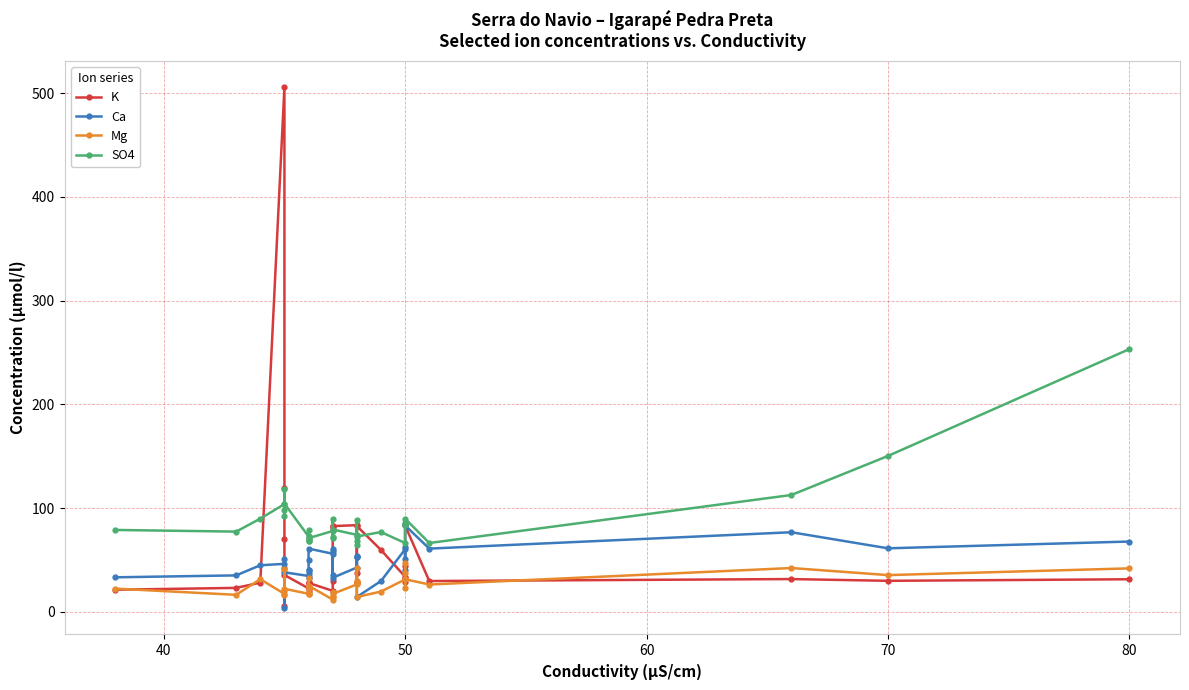

How many lines are shown in the chart?

4